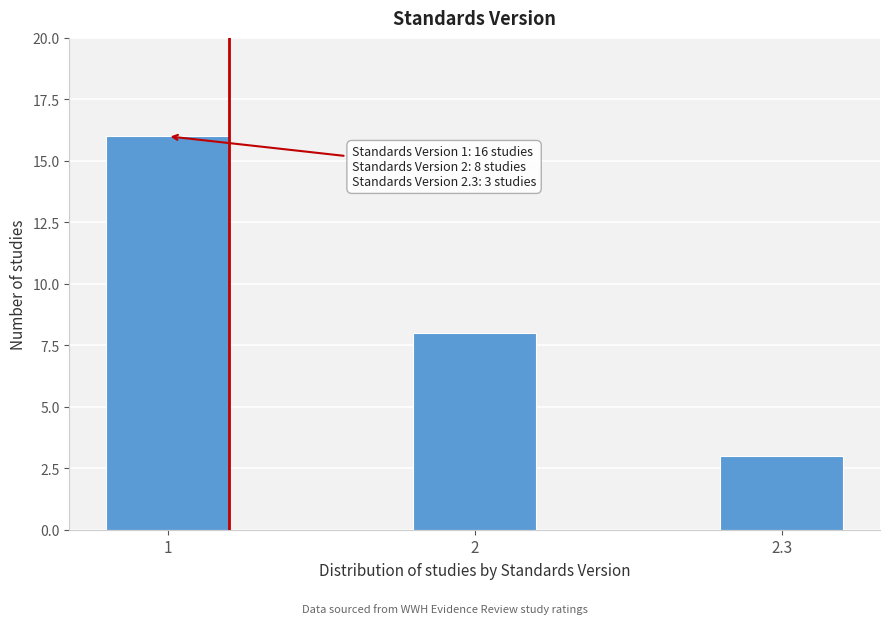

Reading left to right, what are all the values shown in this chart?

1=16	2=8	2.3=3